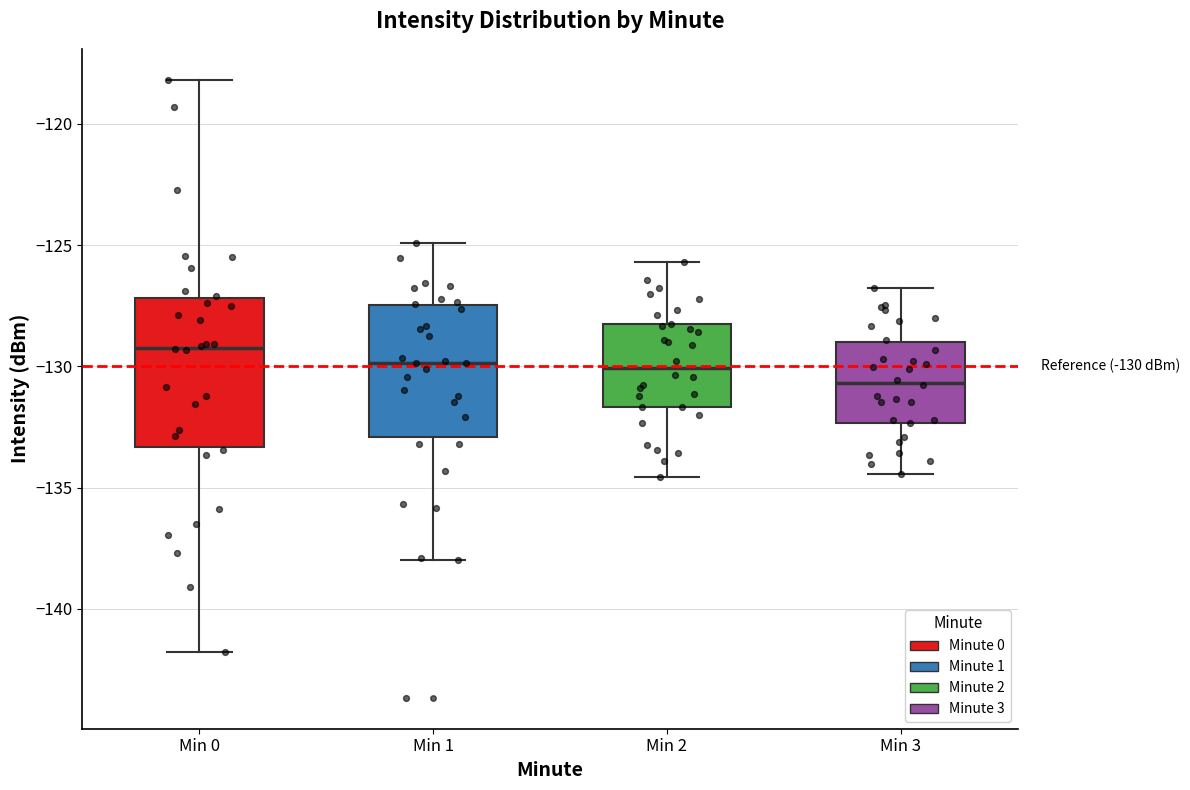

Which box's median line is the highest?

Min 0